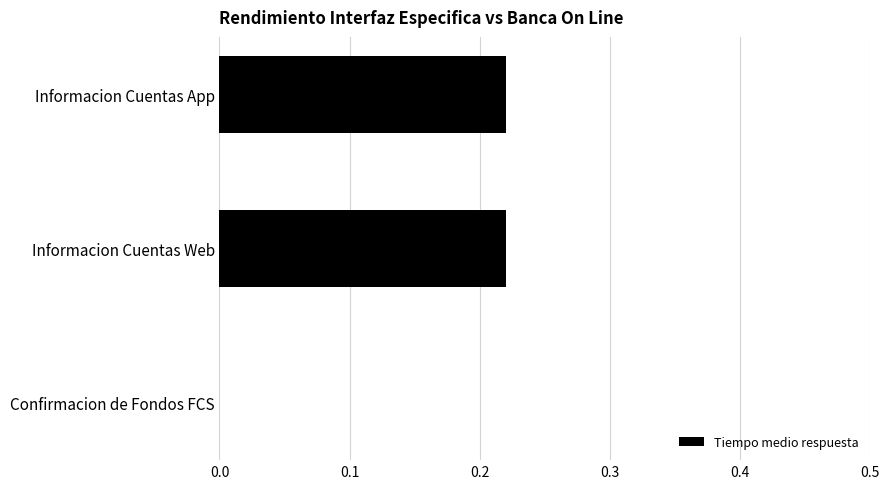

How many series are shown in this chart?

1